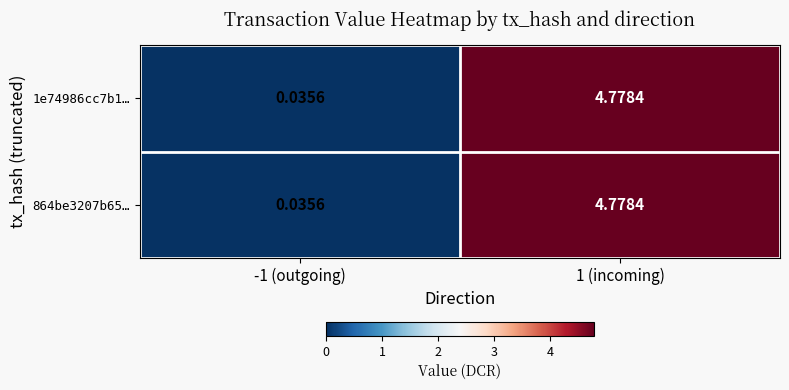

Is the value of 1e74986cc7b1… at -1 (outgoing) greater than the value of 864be3207b65… at 1 (incoming)?

No